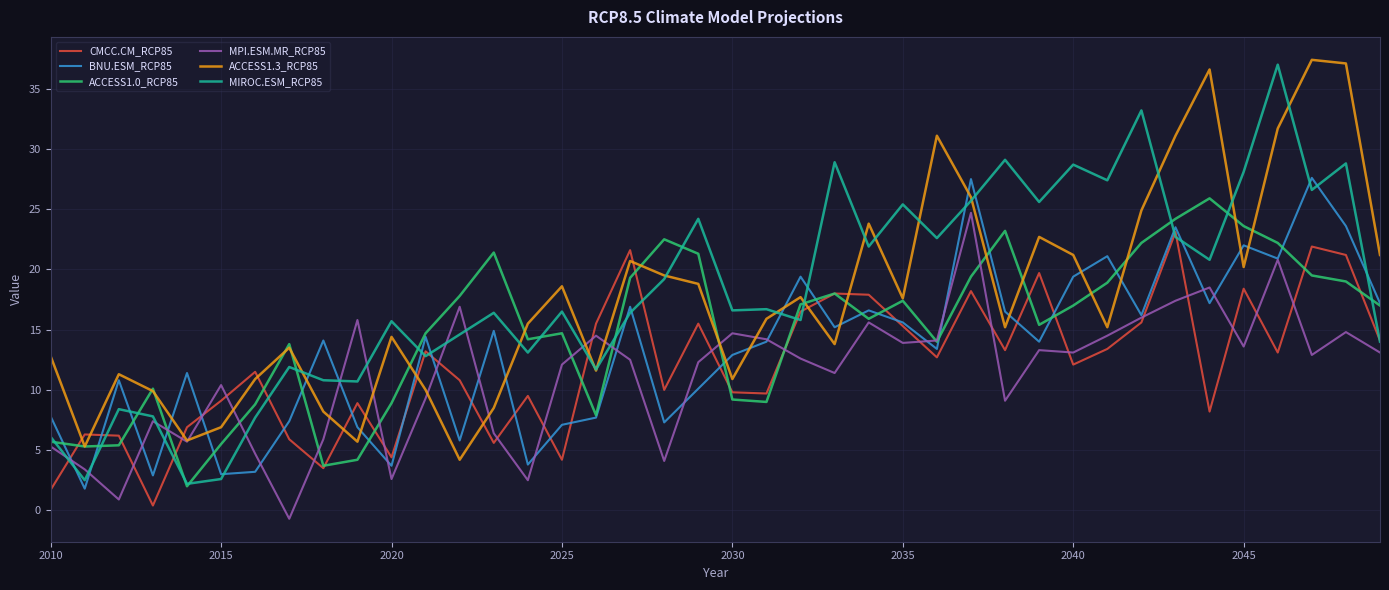

Does the chart display data point markers on the line(s)?

No